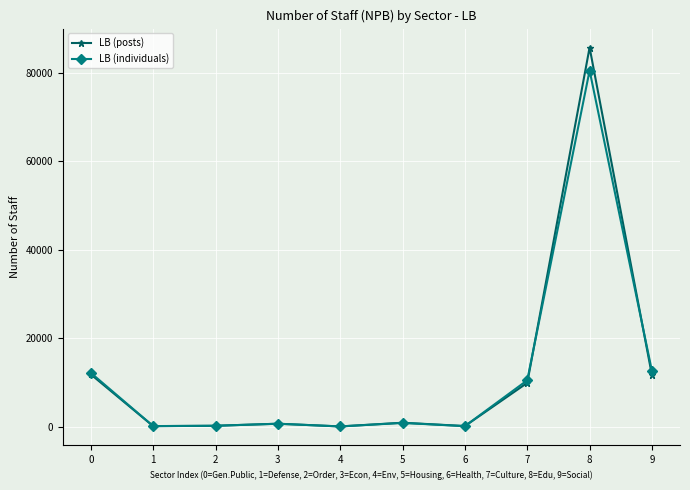

What is the total value across all series at 8?

166126.8